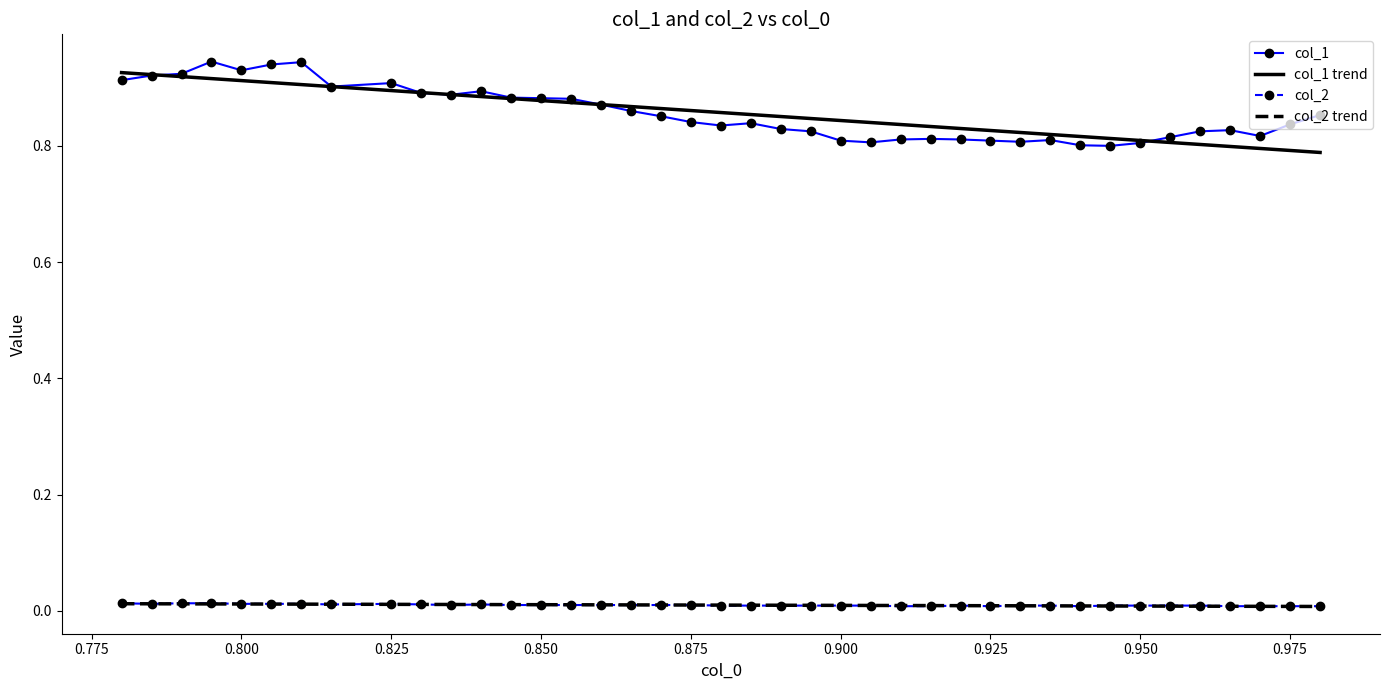

True or false: col_1 and col_2 intersect in this chart.

False